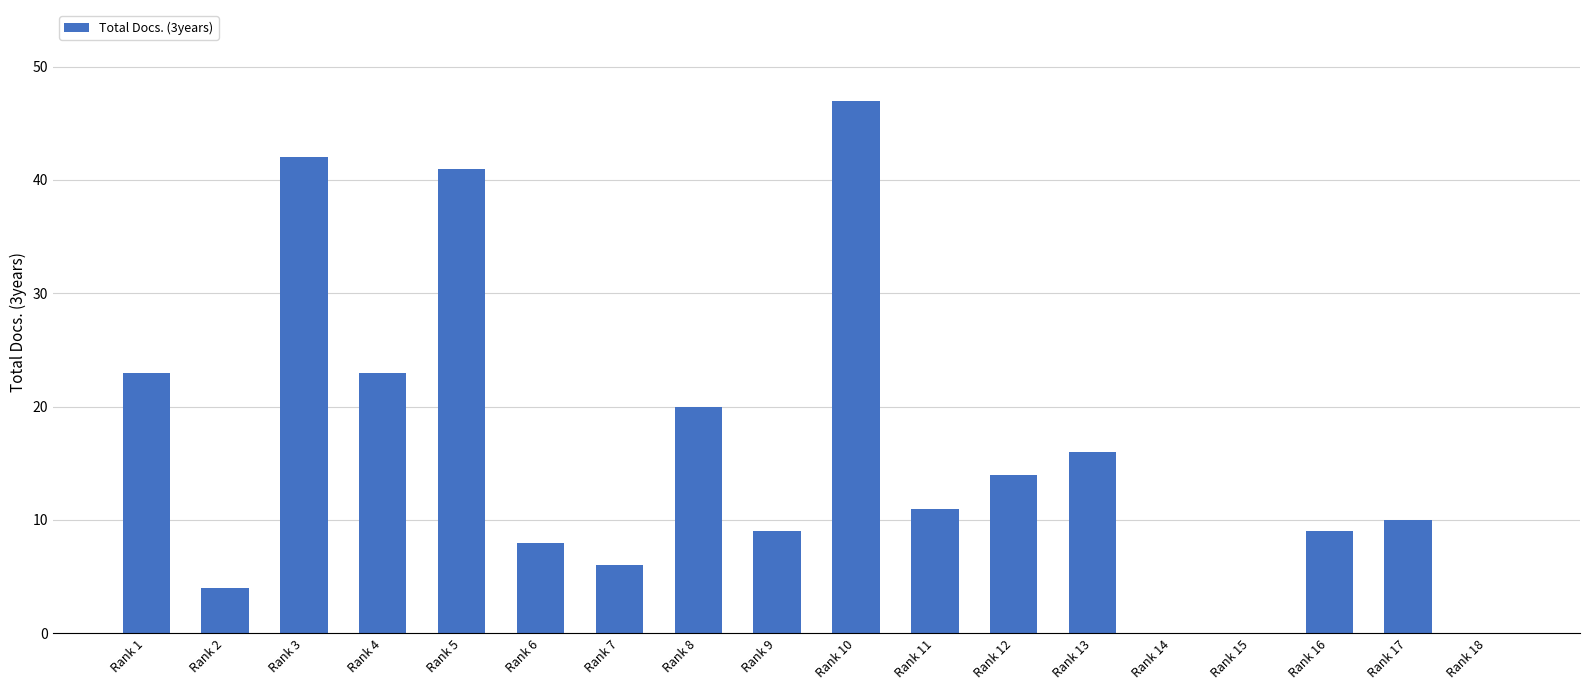

What is the ratio of the value at Rank 8 to the value at Rank 2?

5.0